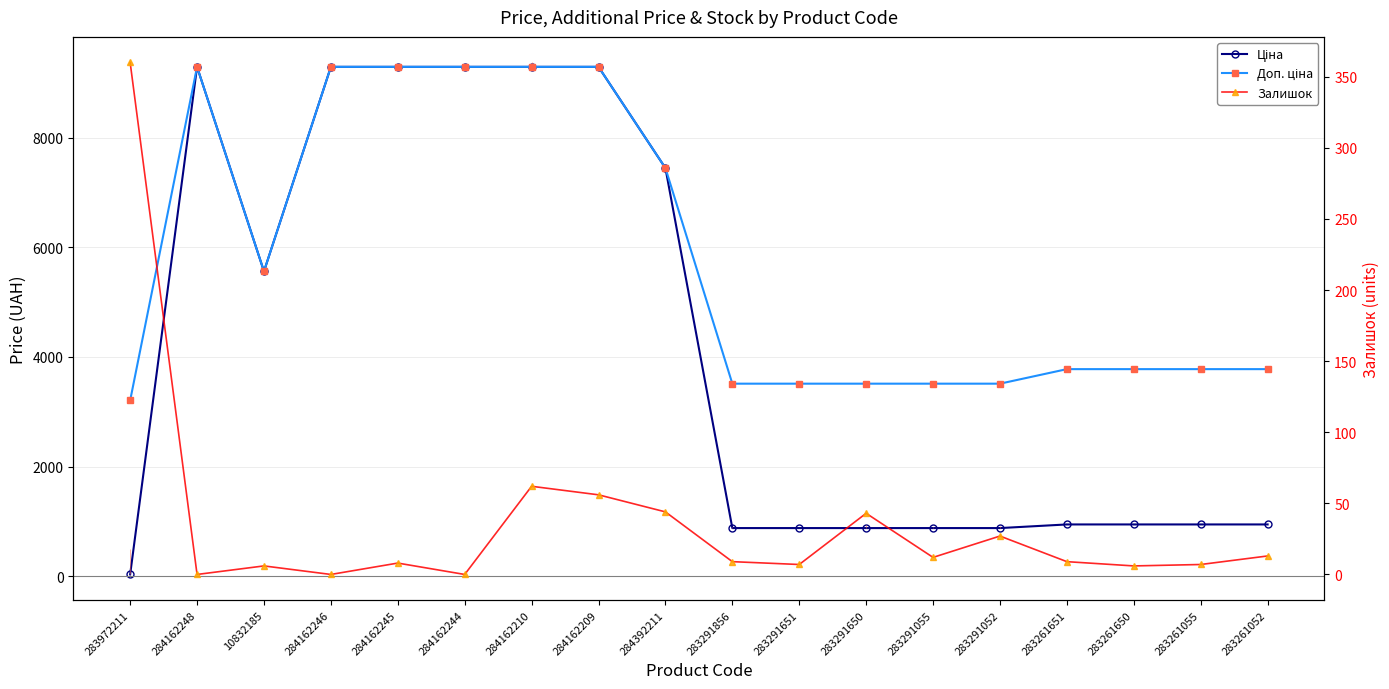

What position from the right is 283261055?

2